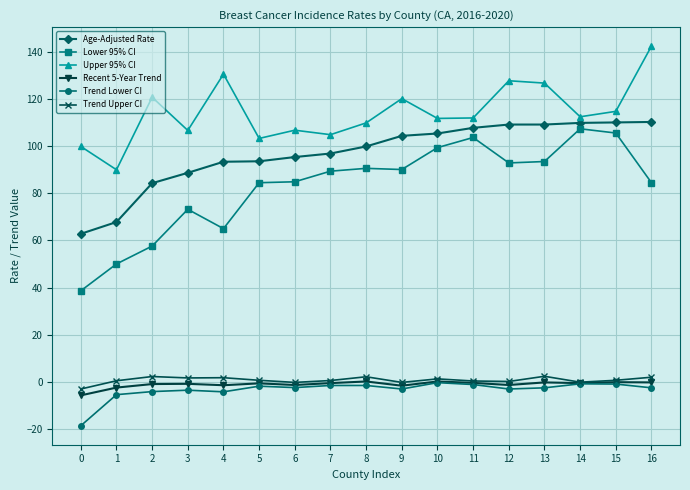

True or false: Age-Adjusted Rate and Recent 5-Year Trend cross at least once.

False